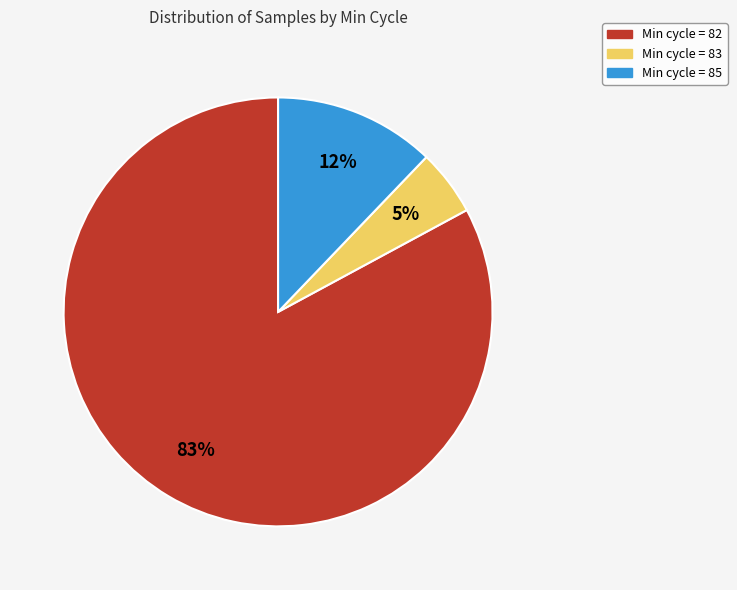

To the nearest percent, what is the average slice percentage?

33%